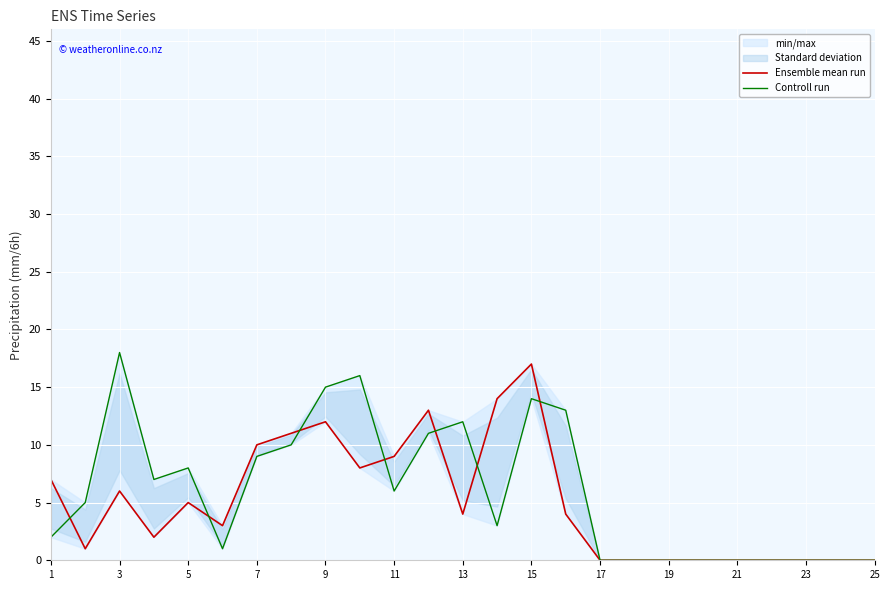

How many interior local peaks does the Ensemble mean run series have?

5